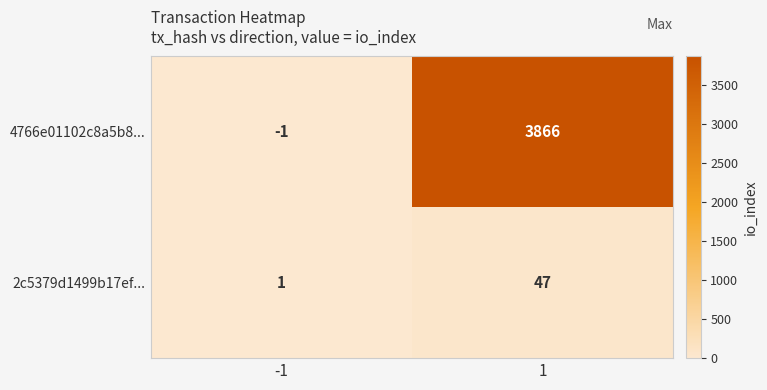

How many values in the 2c5379d1499b17ef... series are below 47?

1